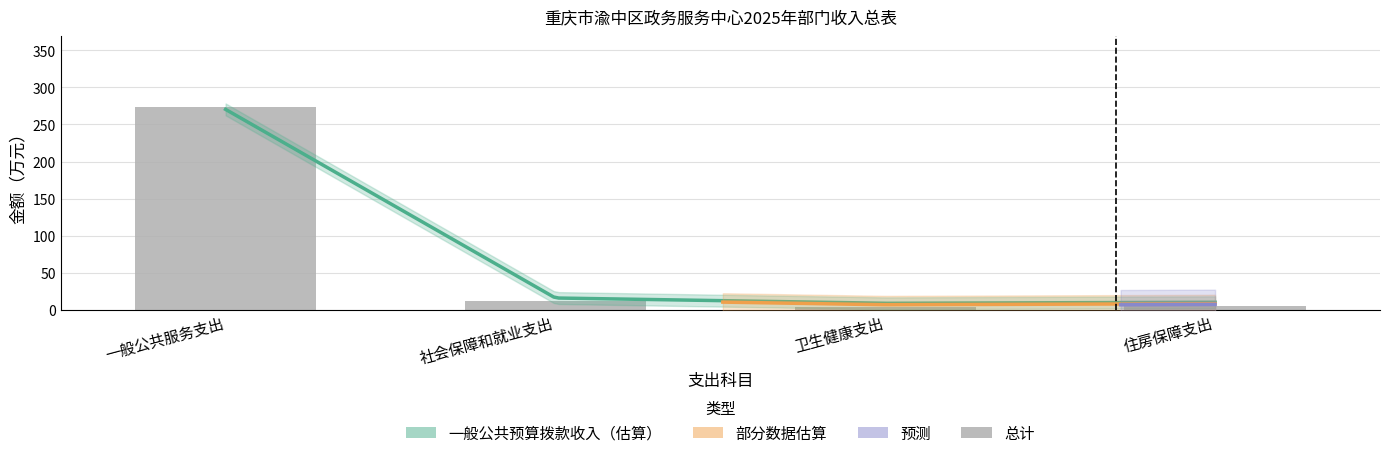

The chart shows a value of 16.0 at 社会保障和就业支出. True or false?

False